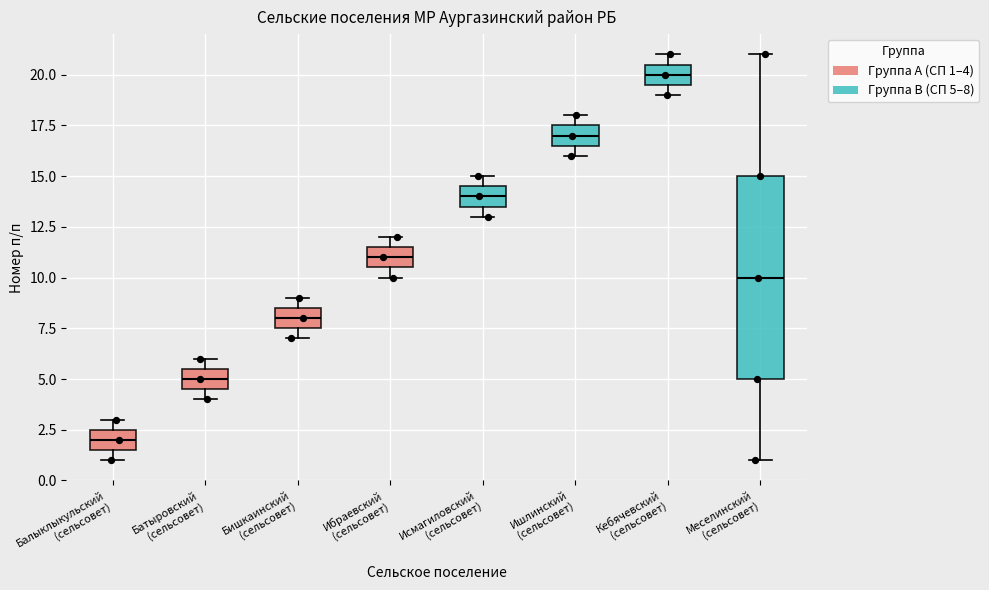

Which box is the tallest, from its lower edge to its upper edge?

Меселинский (сельсовет)